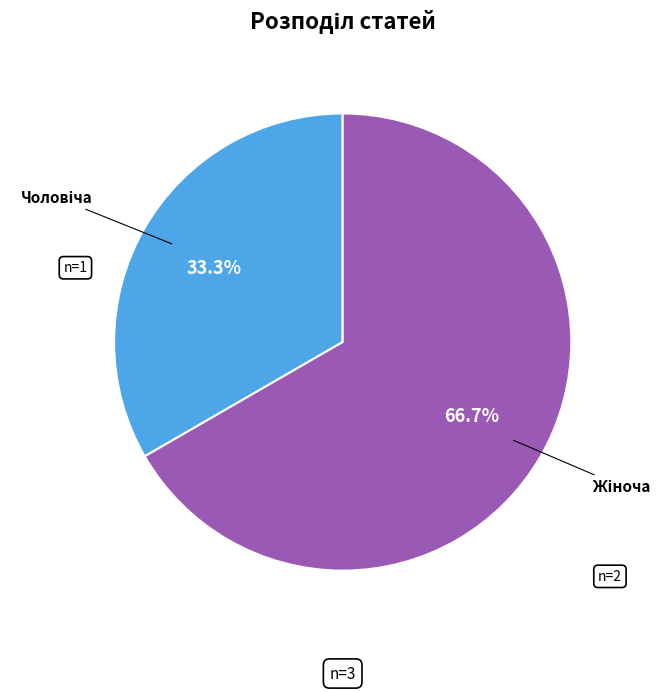

Is there a majority slice in this chart?

Yes